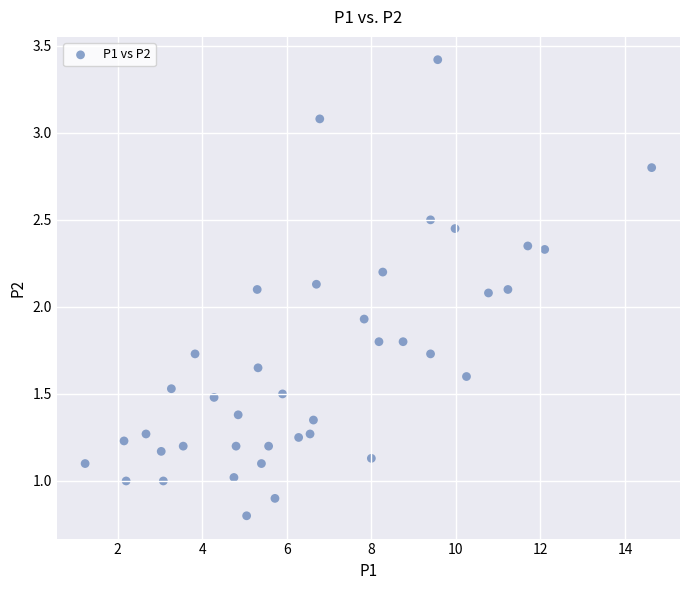

What is the range of Y values (max minus min)?

2.6